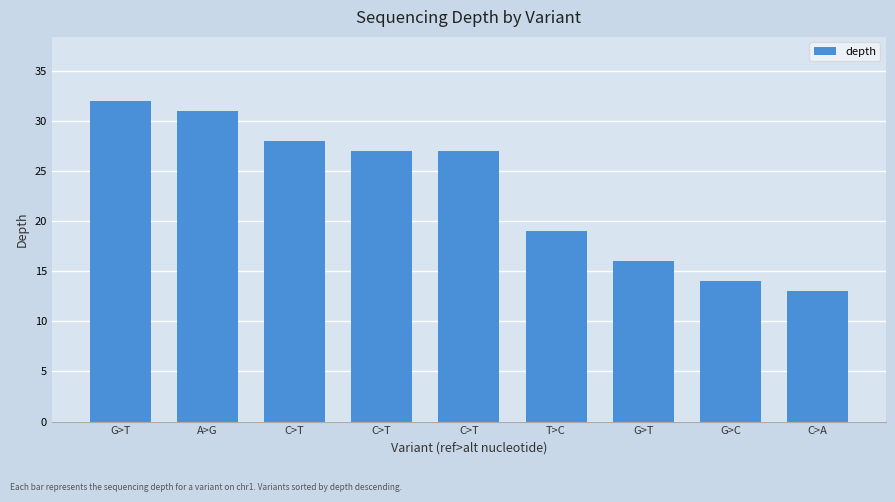

What is the change in value from G>T to C>T?

-4